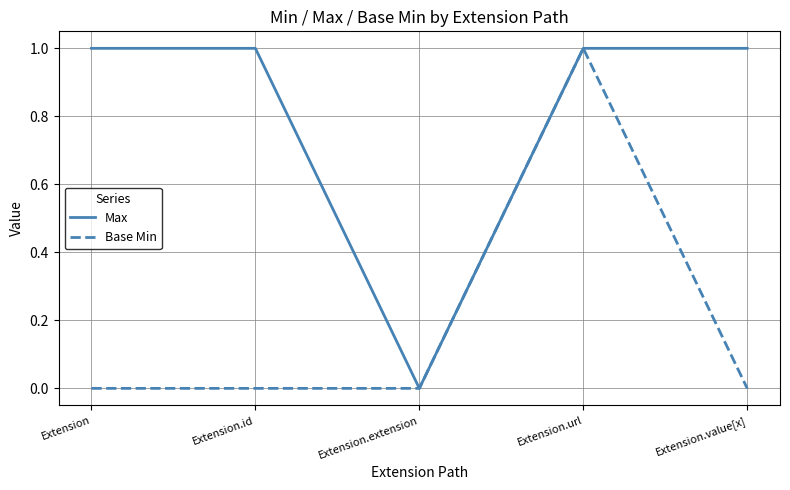

Read the Max value at Extension.value[x].

1